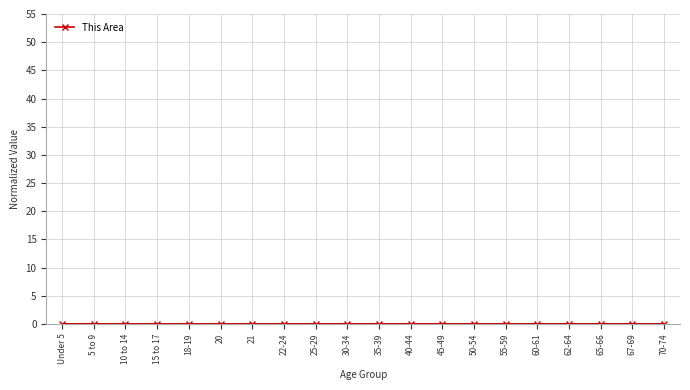

True or false: the data has more than 1 interior local peaks.

True